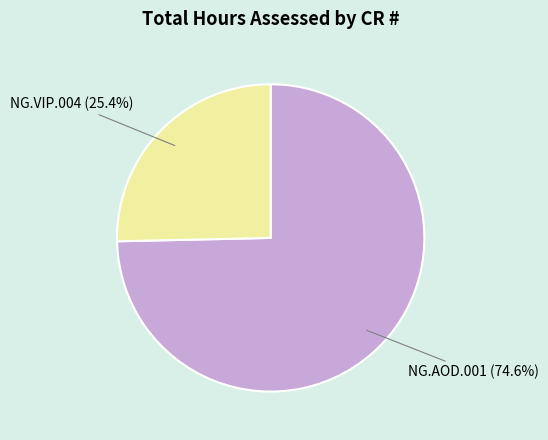

Is it true that NG.AOD.001 is 85% of the pie?

False